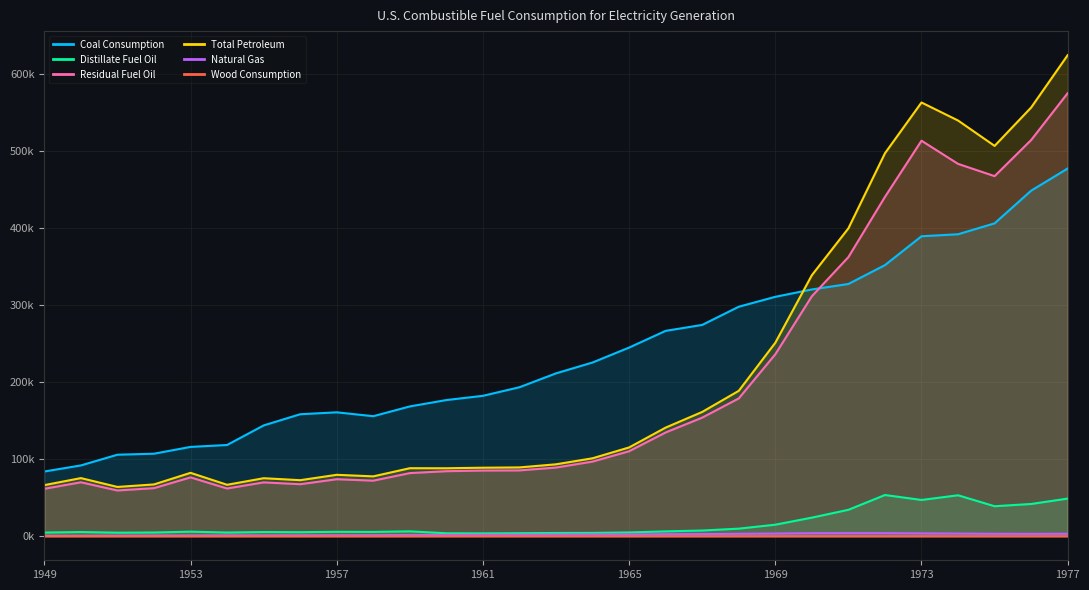

True or false: Natural Gas has a value of 1.0 at 1953.

True